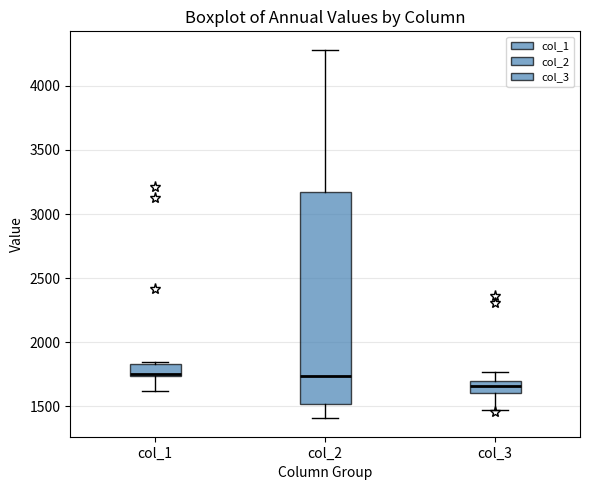

Where is the lower edge of the box for col_2 on the y-axis? The values are not printed on the chart, so give them approximately, as read against the axis.

1500